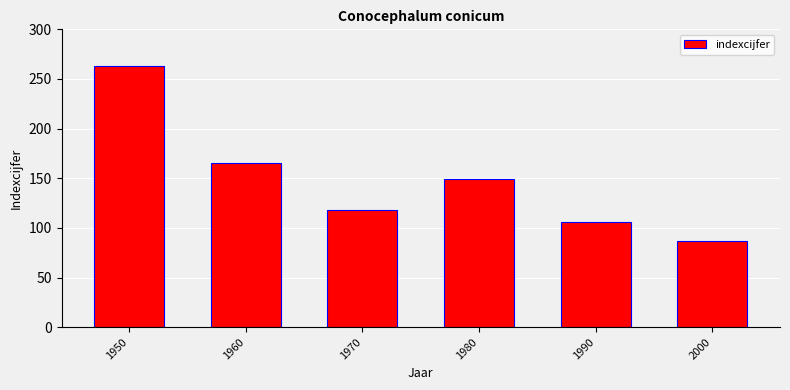

How many bars are there in total?

6